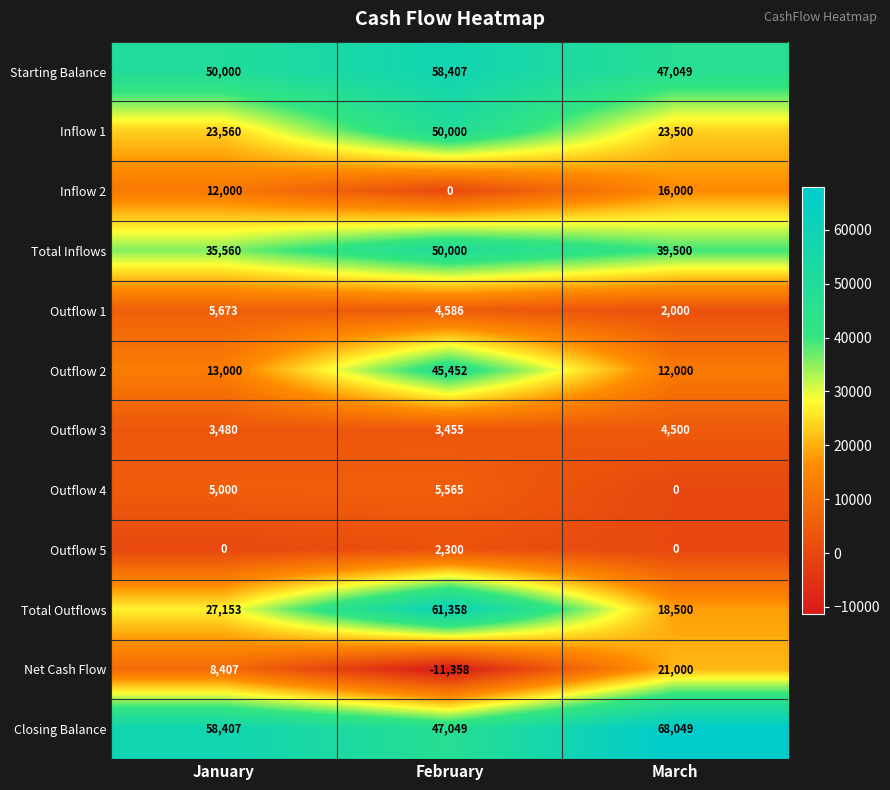

The Total Outflows series shows 103049 at February. True or false?

False